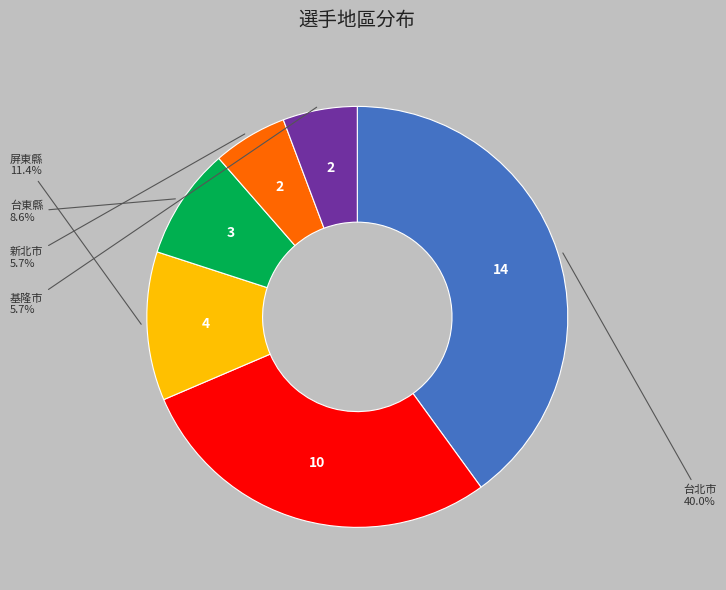

Is there a majority slice in this chart?

No